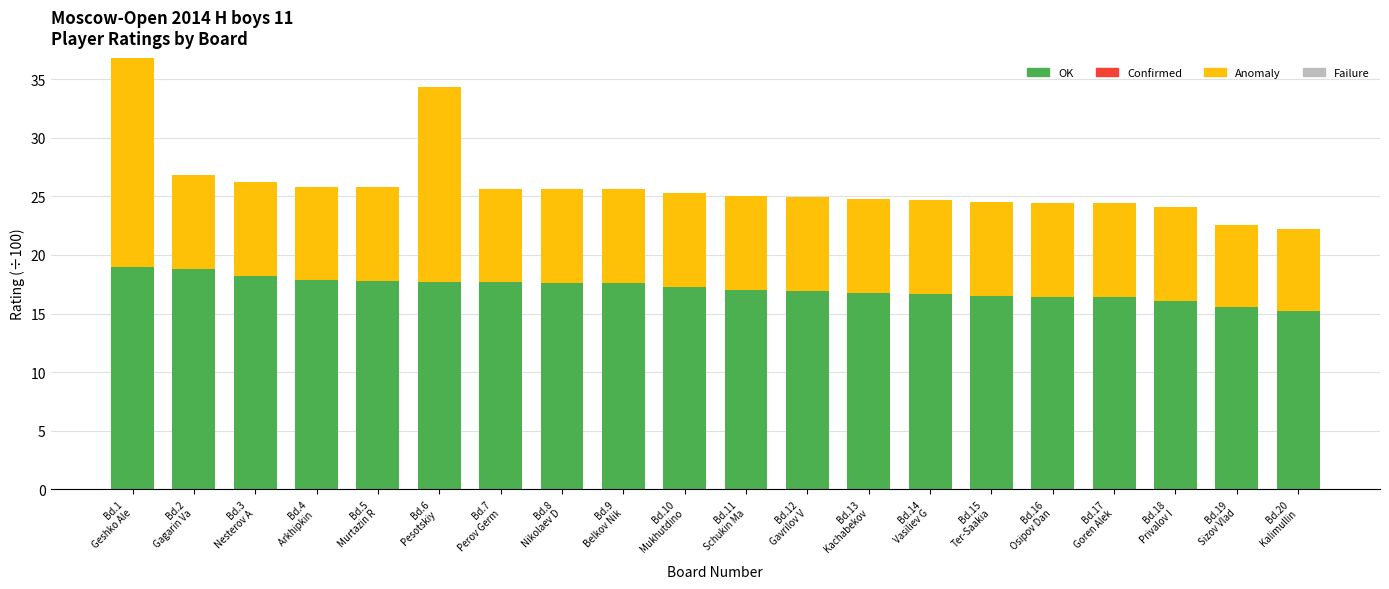

What is the difference between the maximum and minimum values in the OK series?

3.7